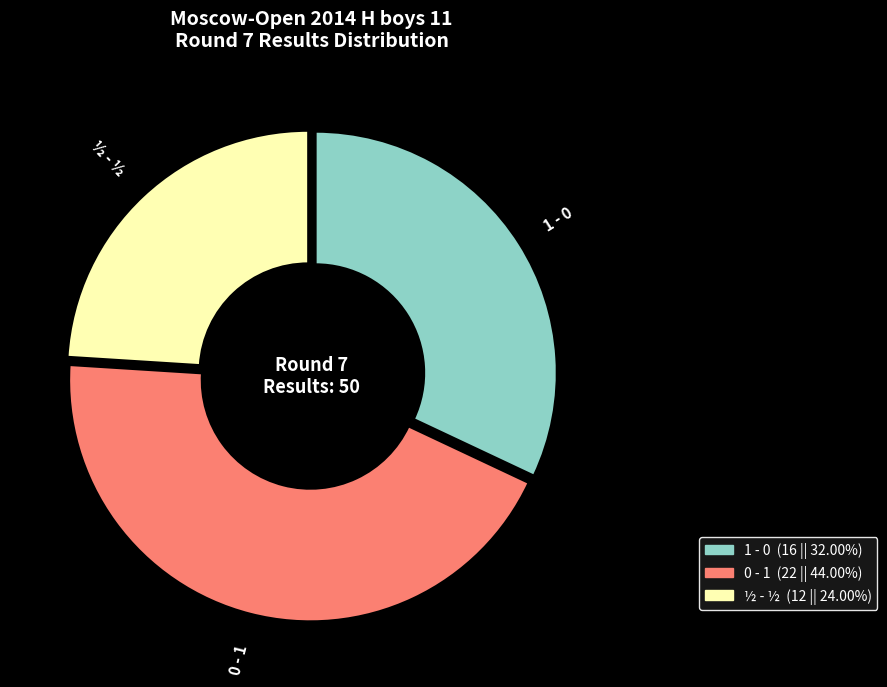

Does ½ - ½ represent more than half of the total?

No